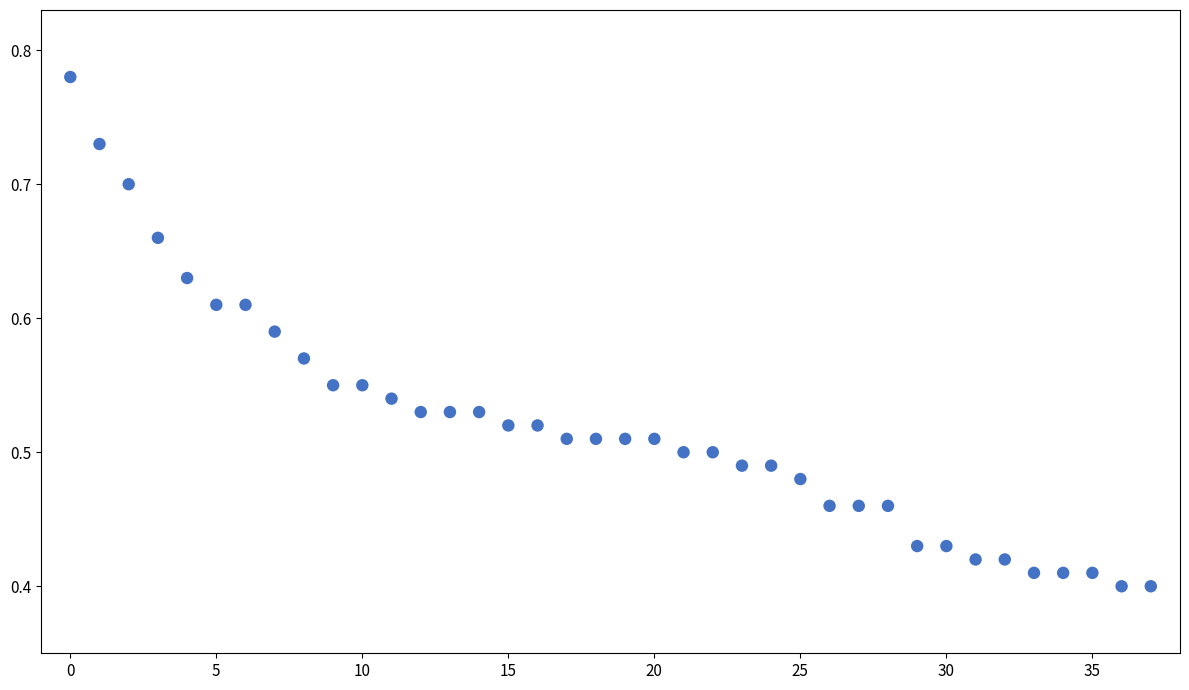

Count the number of points in this scatter plot.

38